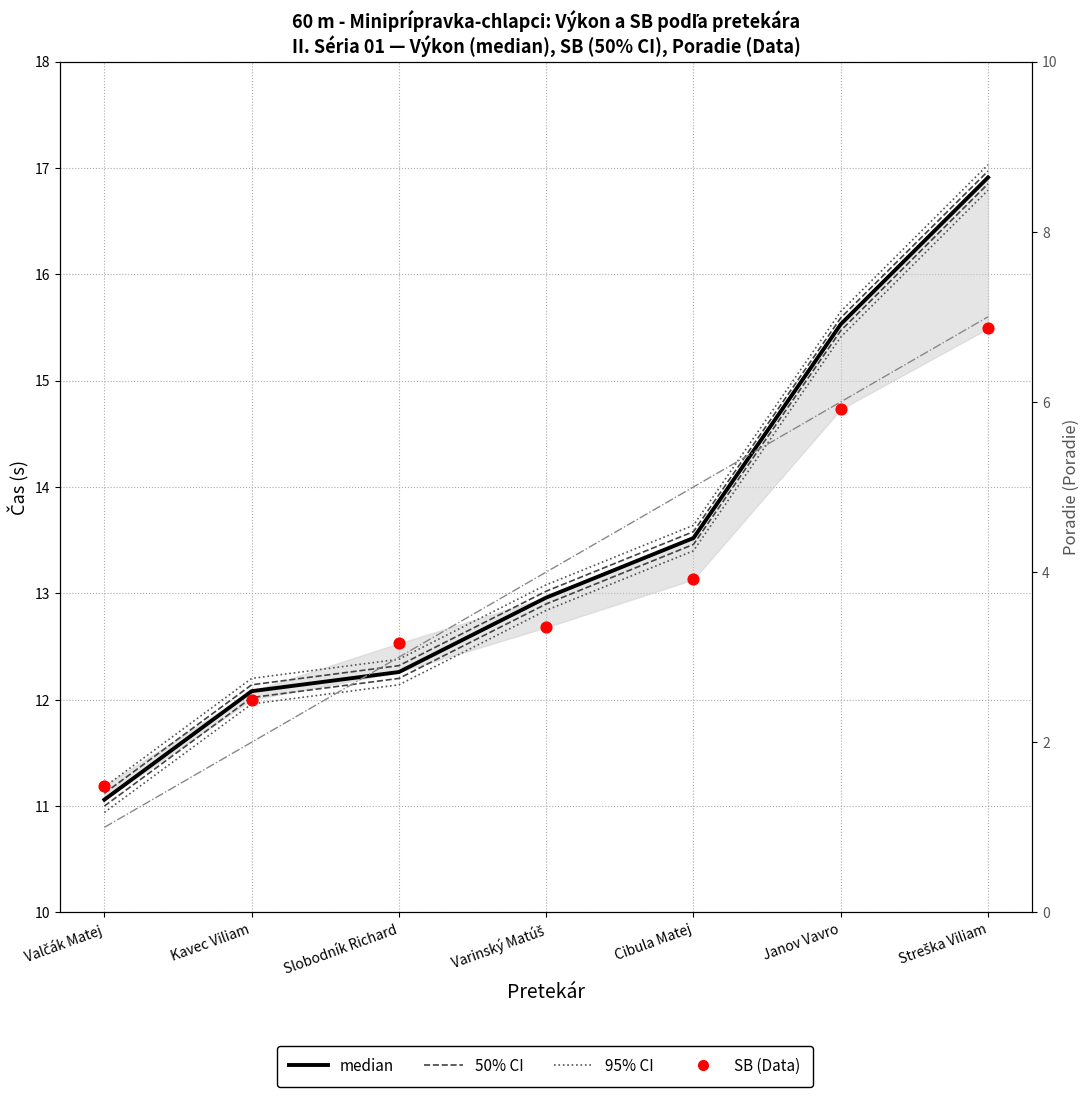

What is the total value across all series at Varinský Matúš?

29.6